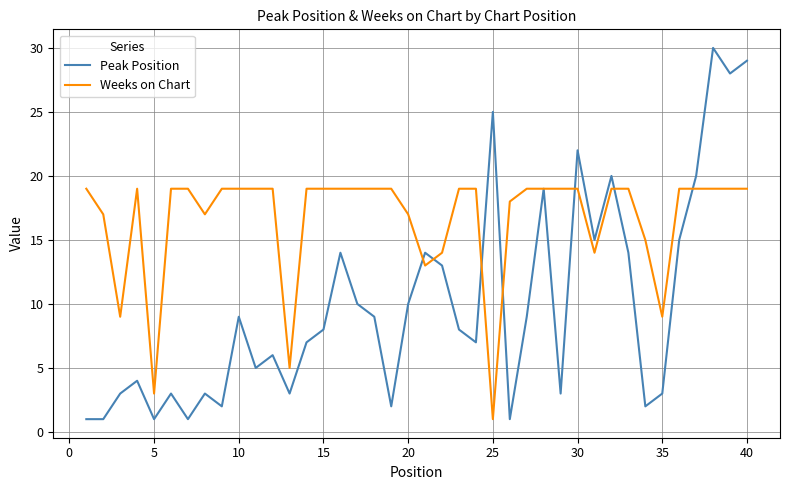

Which series has the largest total across all categories?

Weeks on Chart